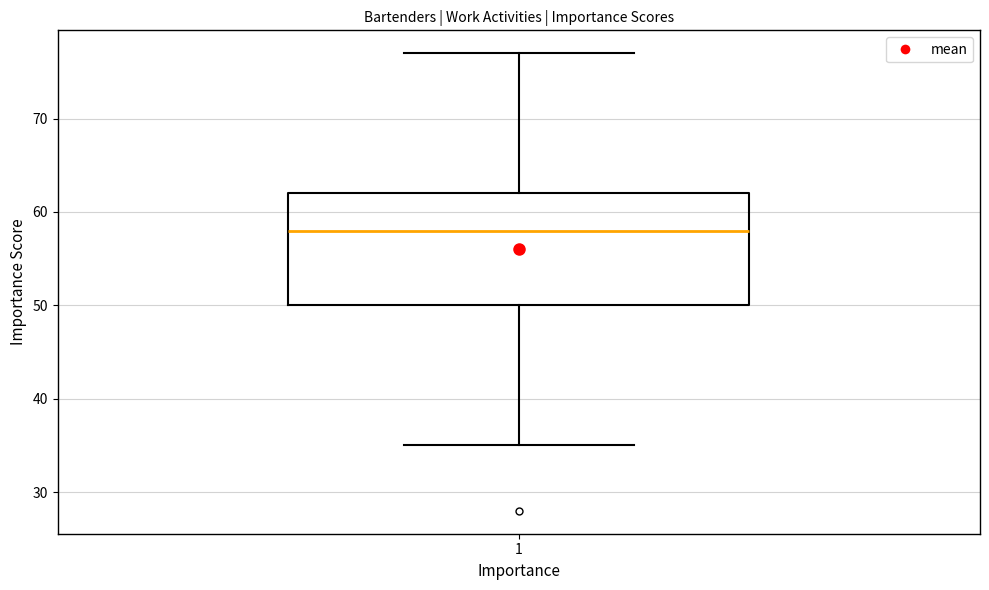

Read this box plot against the y-axis: the position of the median line, the range covered by the box, and the ends of both whiskers. The values are not printed on the chart, so give them approximately, as read against the axis.

median 58, box 50 to 62, whiskers 35 to 77